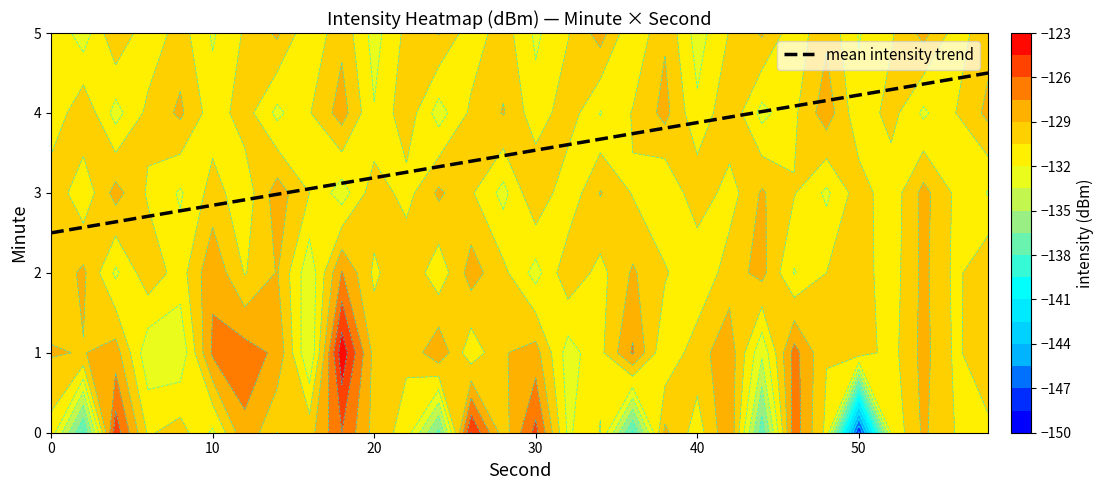

What is the highest value of the mean intensity trend series?

4.5